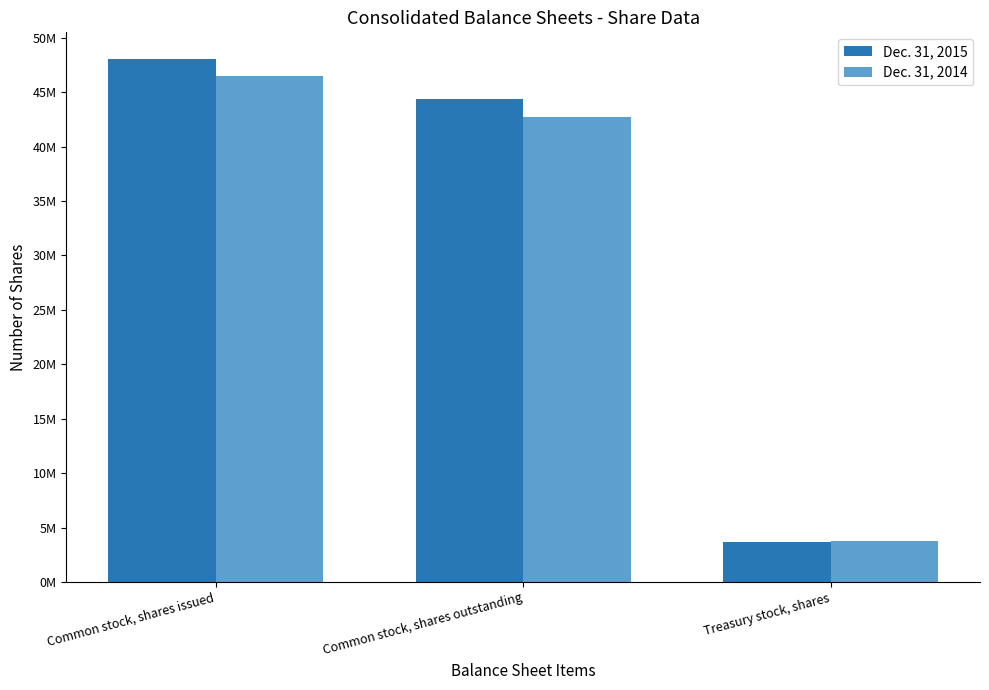

What is the minimum value shown in the chart?

3679000